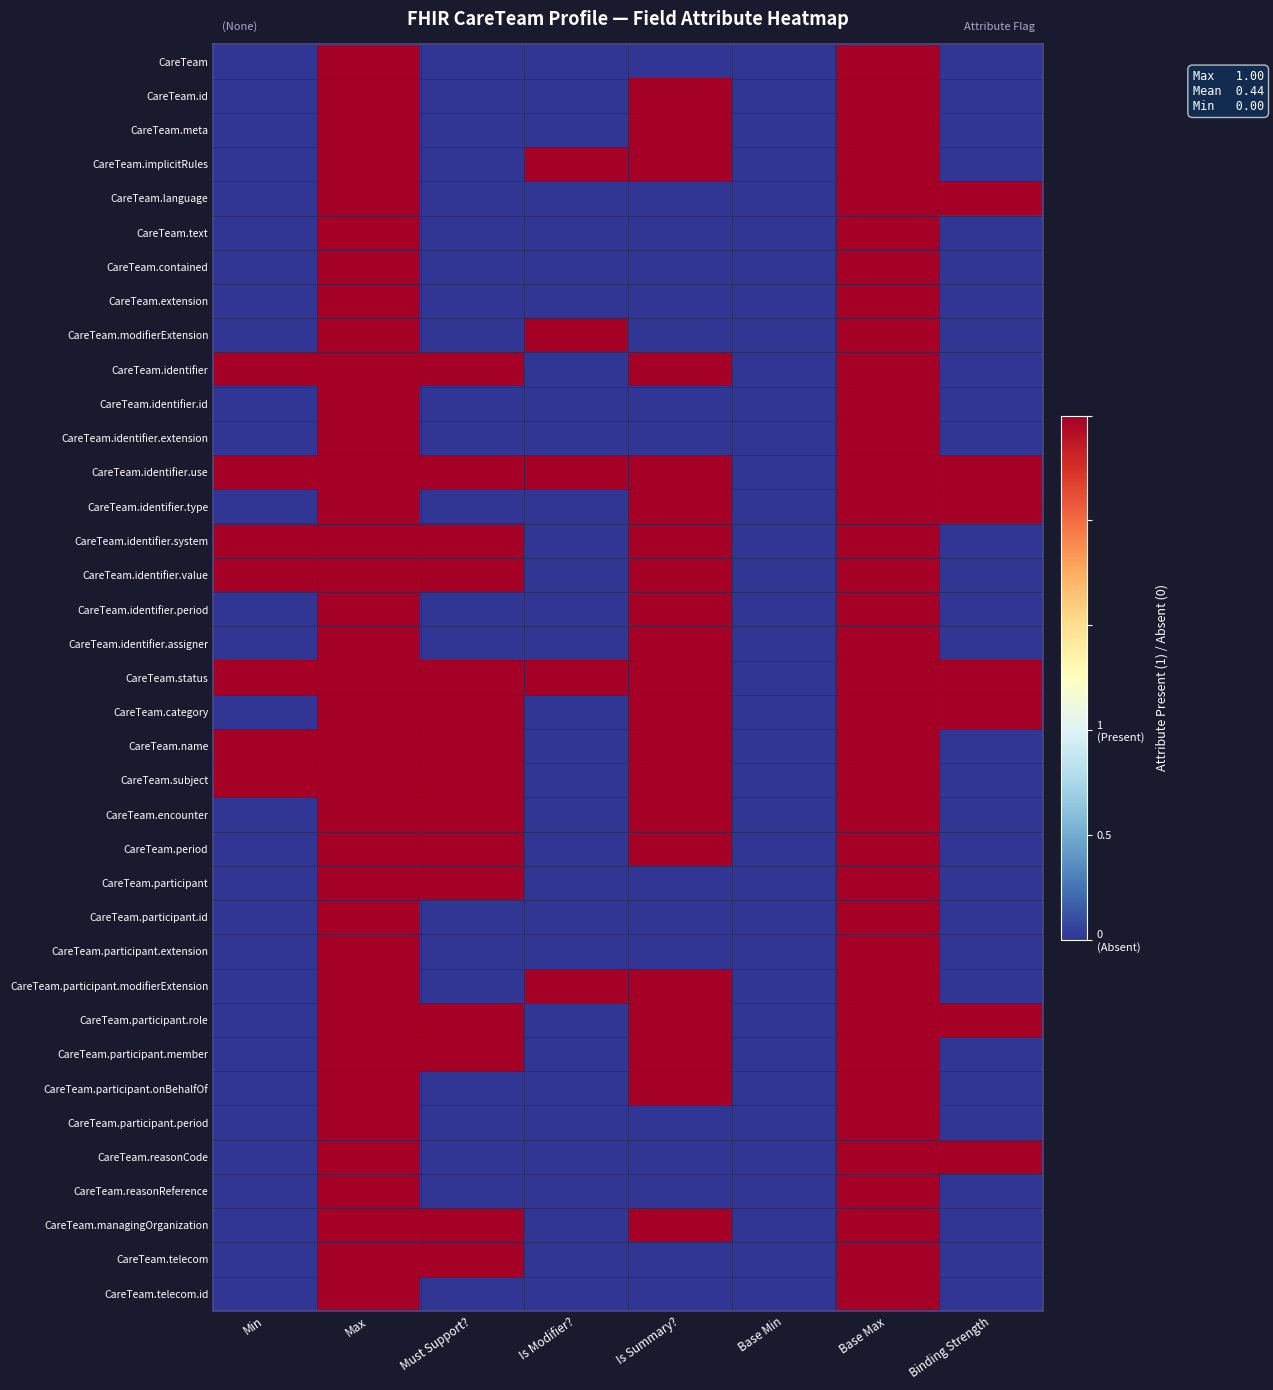

Which series has the largest range (max minus min)?

CareTeam